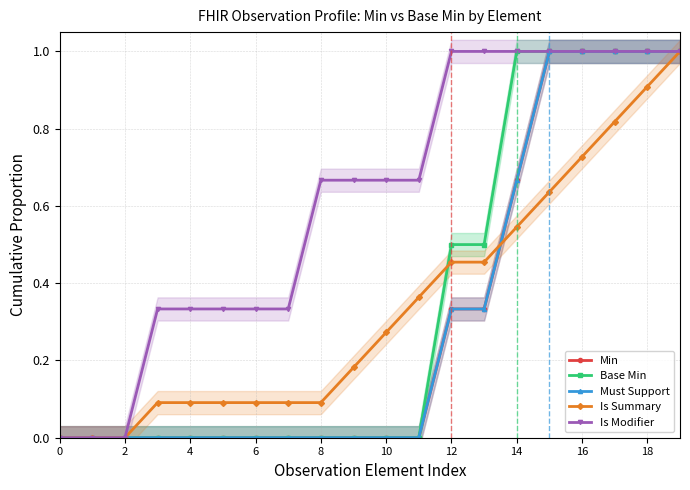

True or false: Min and Is Summary intersect in this chart.

True